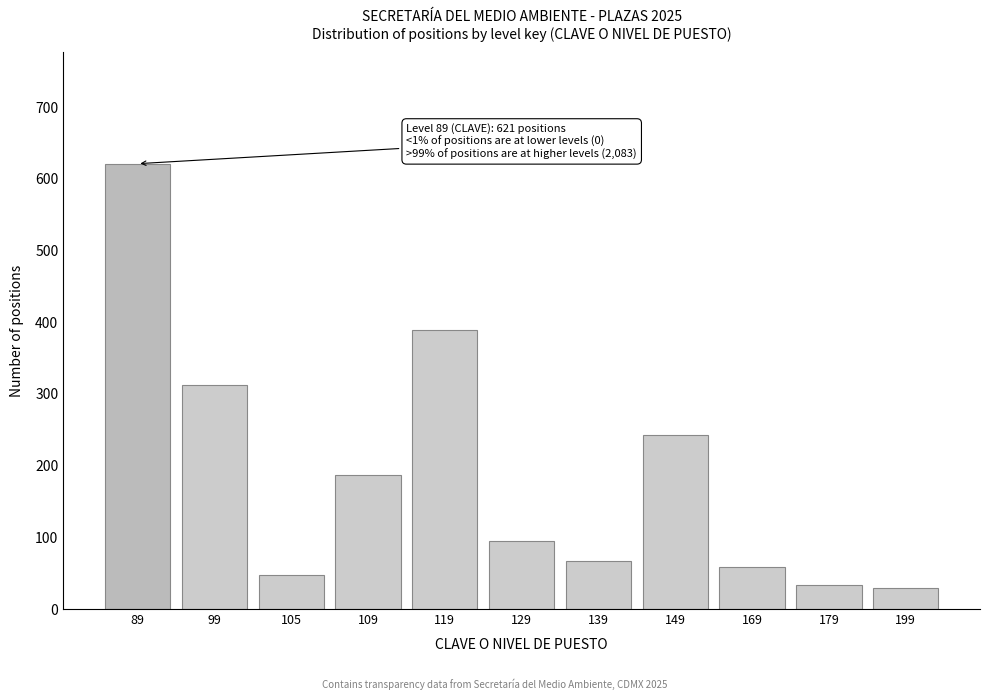

Reading left to right, what are all the values shown in this chart?

89=621	99=312	105=48	109=187	119=389	129=95	139=67	149=243	169=58	179=34	199=29